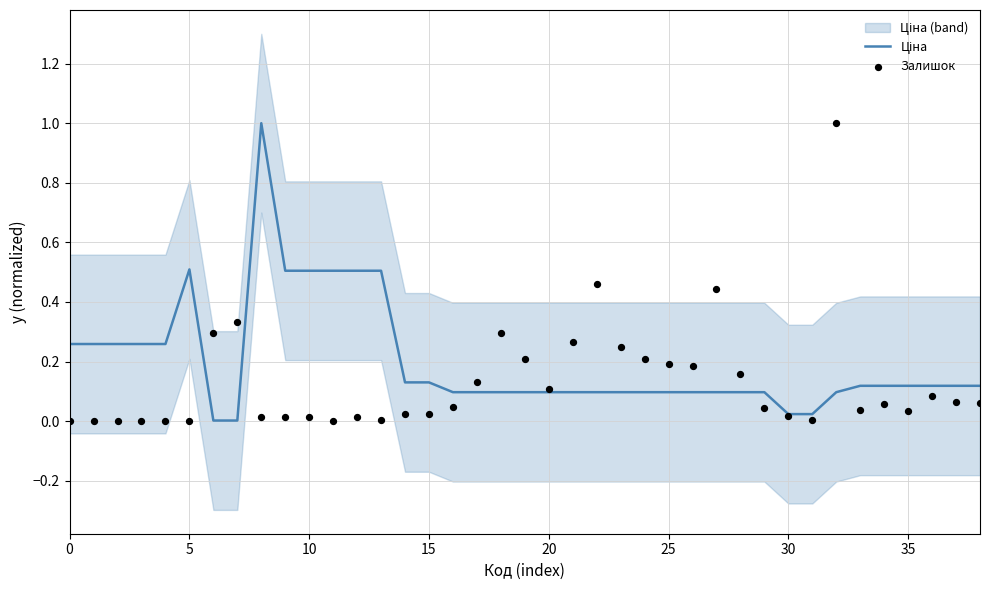

Which series has the largest Y range (max minus min)?

Залишок